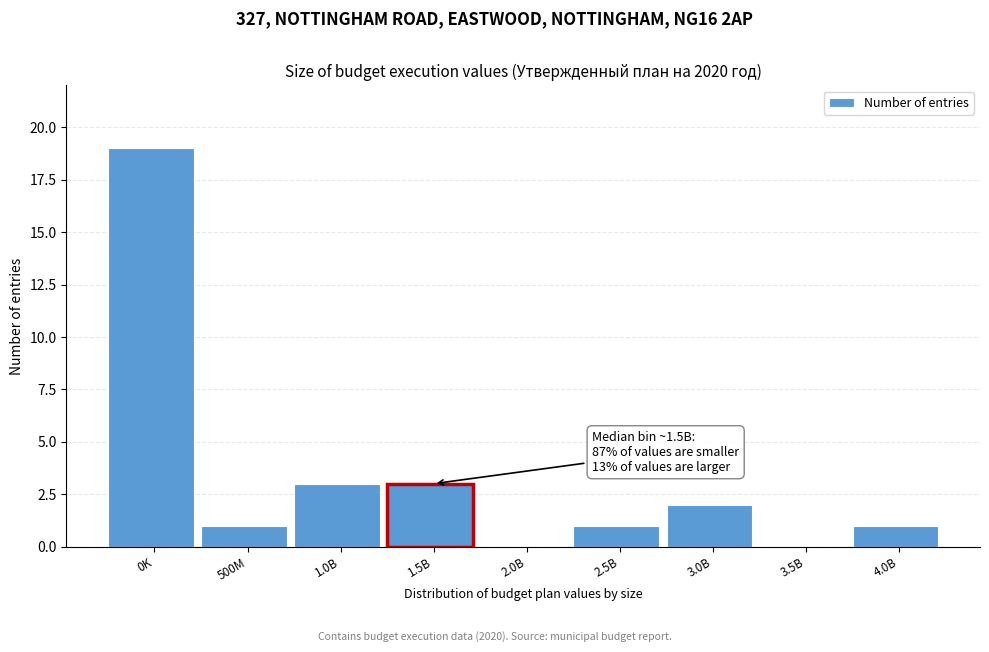

Reading left to right, transcribe all the data shown in this chart.

0K=19	500M=1	1.0B=3	1.5B=3	2.0B=0	2.5B=1	3.0B=2	3.5B=0	4.0B=1